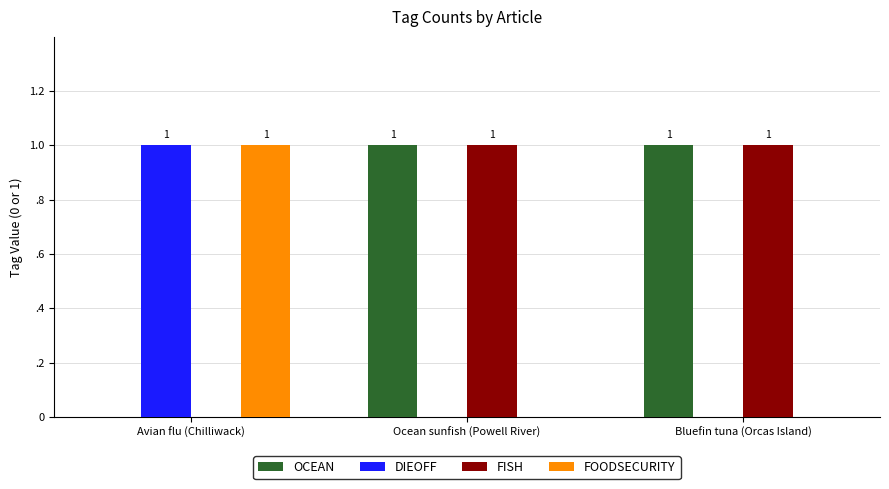

Which category has the lowest value across all series?

Avian flu (Chilliwack)